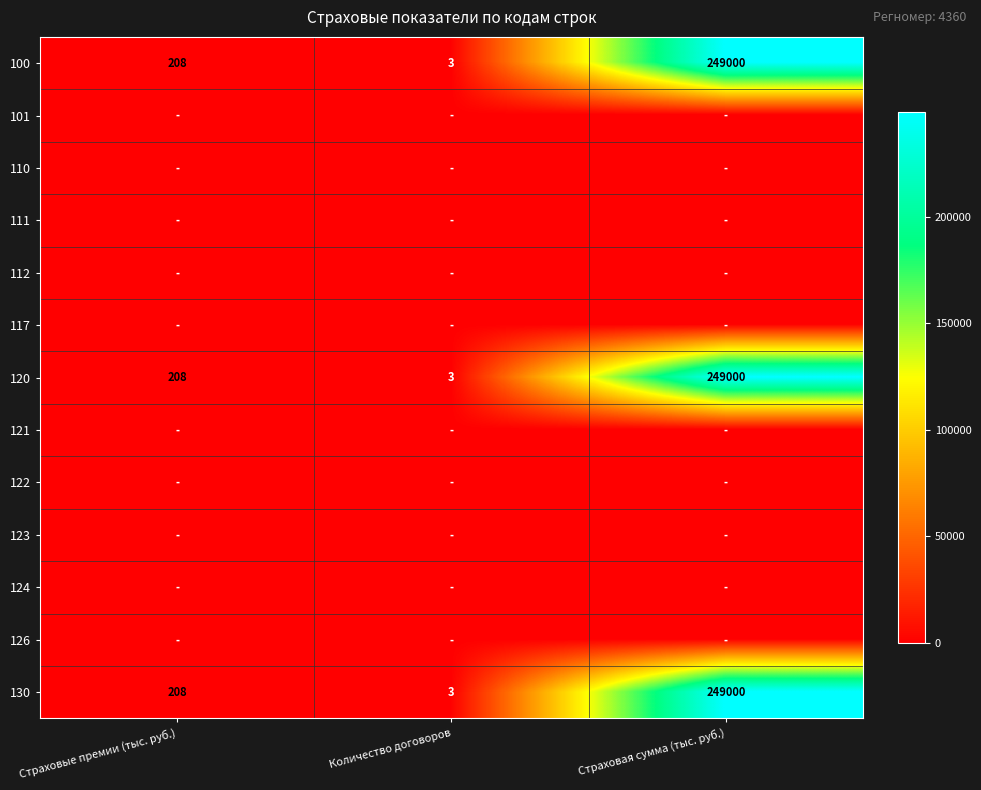

The value of 100 at Количество договоров is 3. True or false?

True